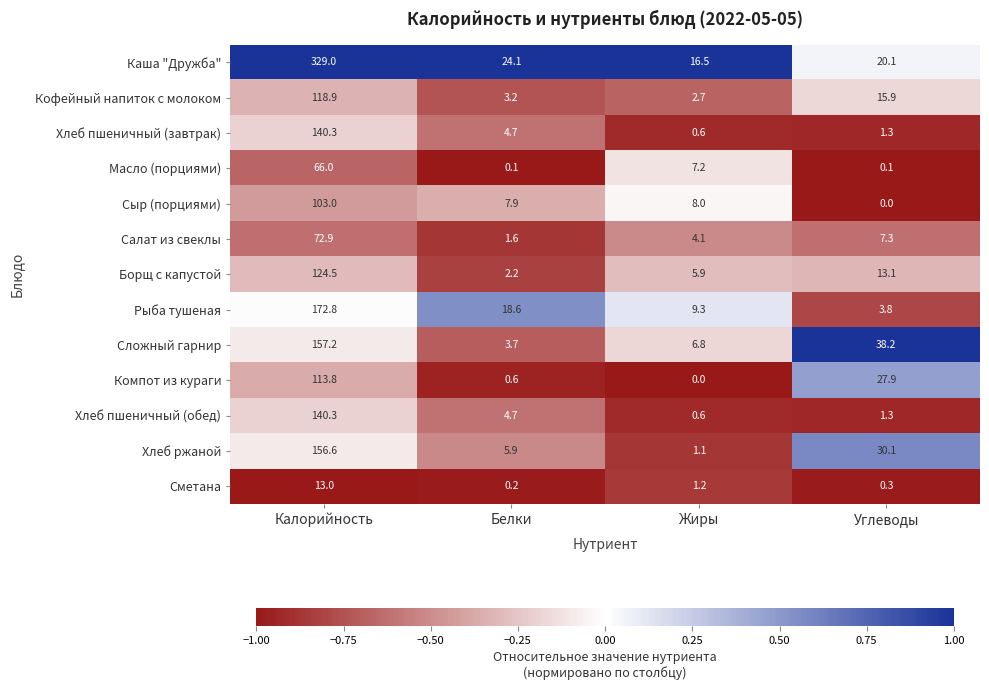

Which series has the largest total across all categories?

Каша "Дружба"